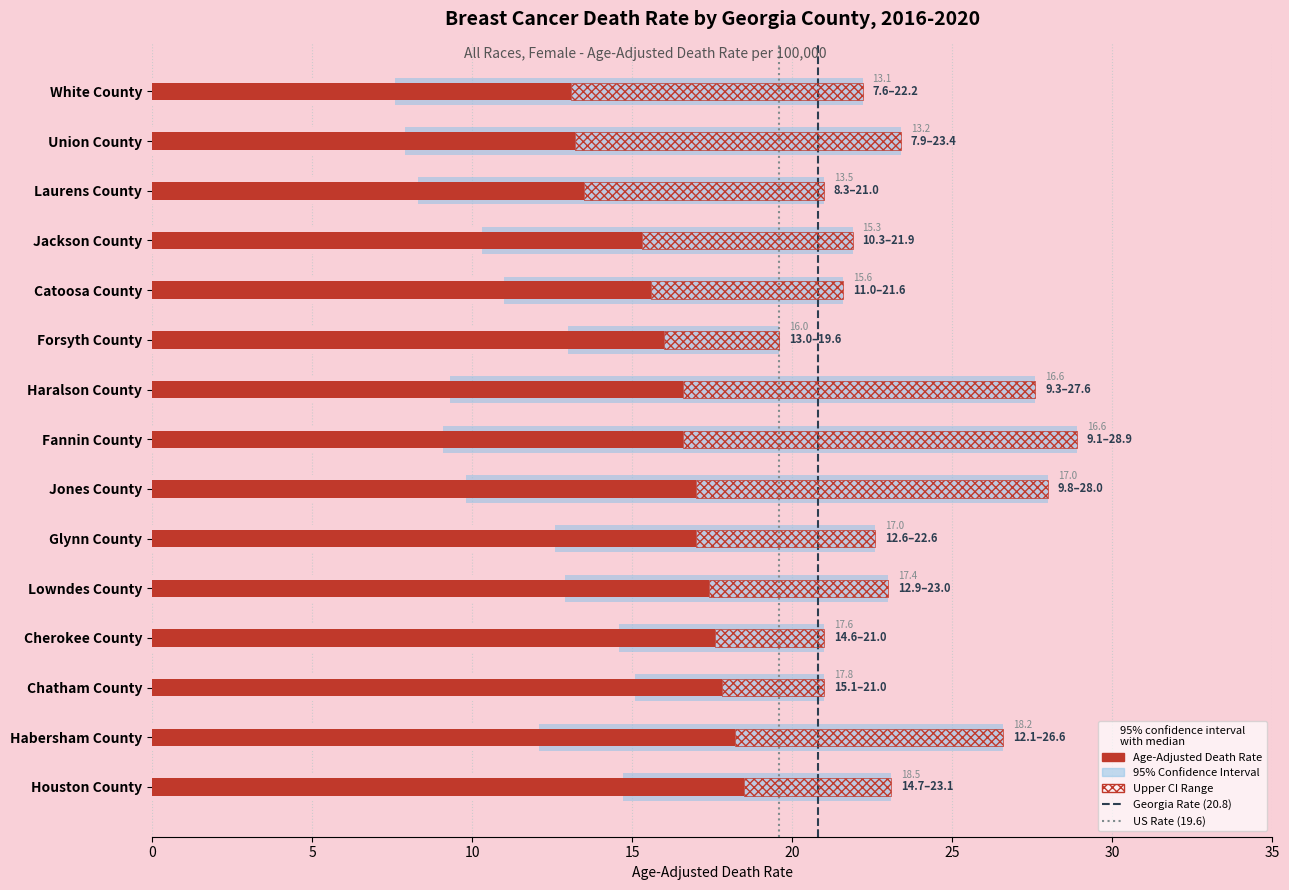

Where is Upper CI nearest to the value 24?

Union County